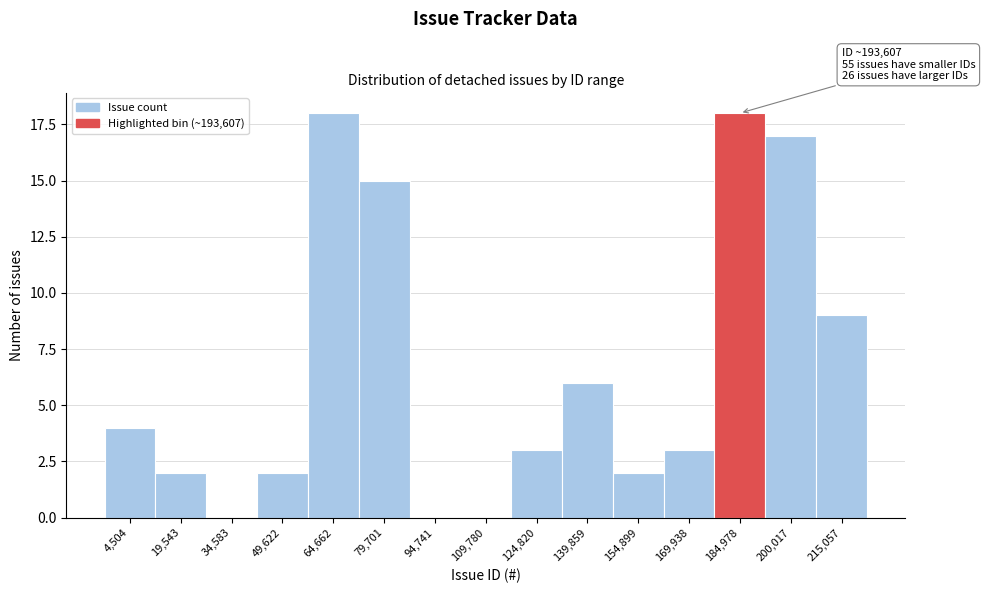

Reading left to right, extract all data points from this chart.

4,504=4	19,543=2	34,583=0	49,622=2	64,662=18	79,701=15	94,741=0	109,780=0	124,820=3	139,859=6	154,899=2	169,938=3	184,978=18	200,017=17	215,057=9